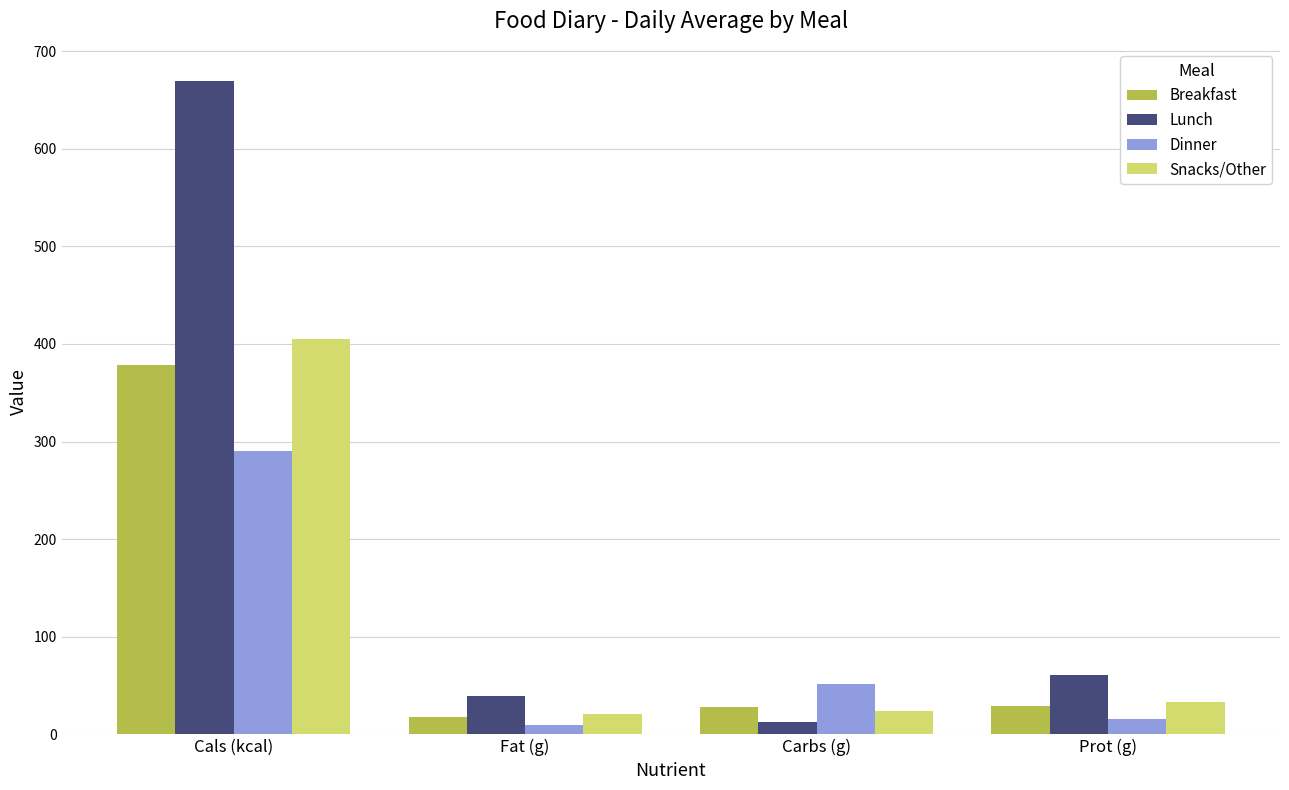

What are all the series names shown in the legend?

Breakfast, Lunch, Dinner, Snacks/Other